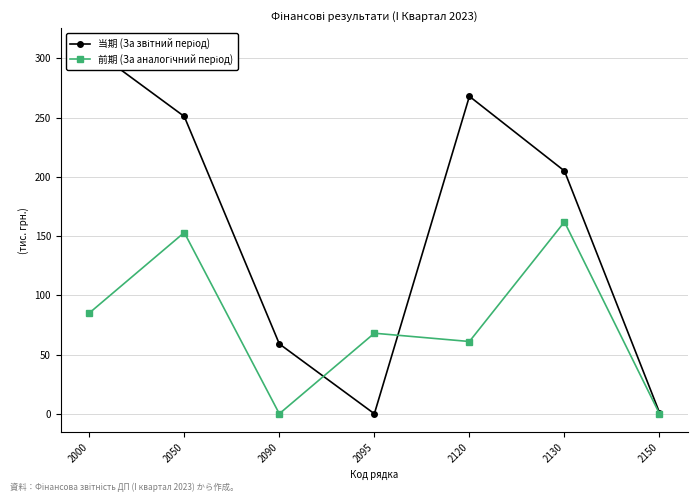

In 当期 (За звітний період), how many points are higher than both neighbors (excluding endpoints)?

1